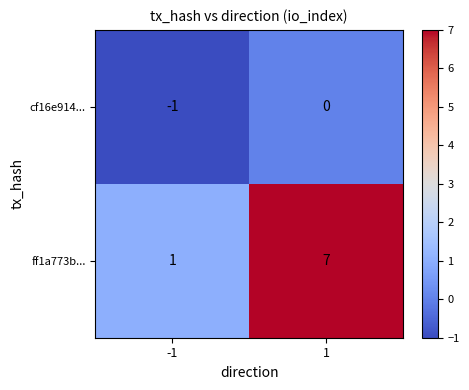

What is the total value across all series at 1?

7